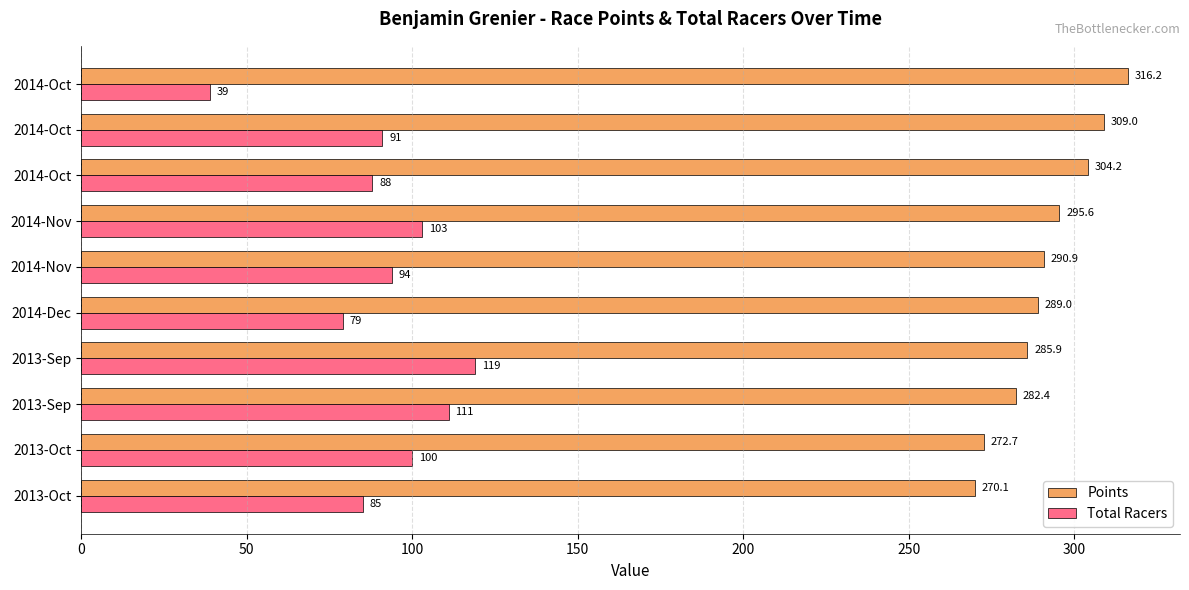

What is the smallest value displayed?

39.0